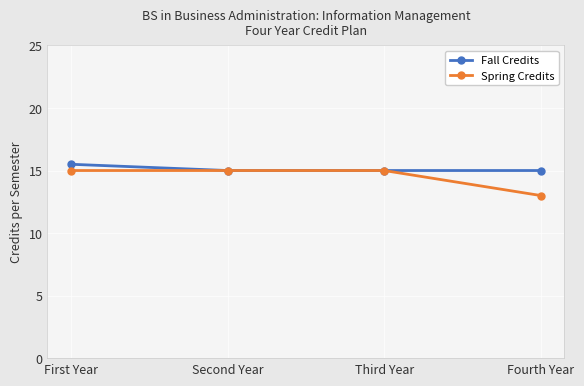

What is the label of the 1st point from the right?

Fourth Year